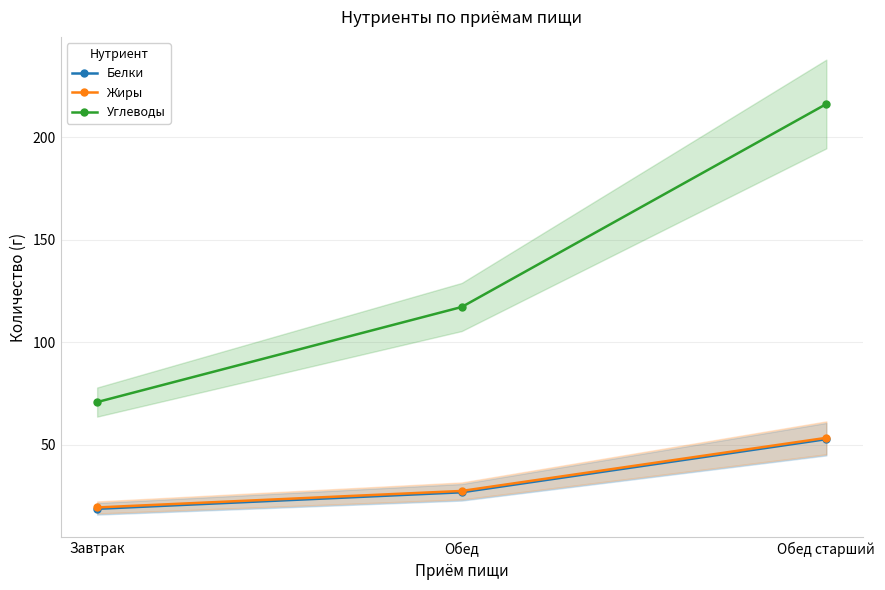

What are all the series names shown in the legend?

Белки, Жиры, Углеводы